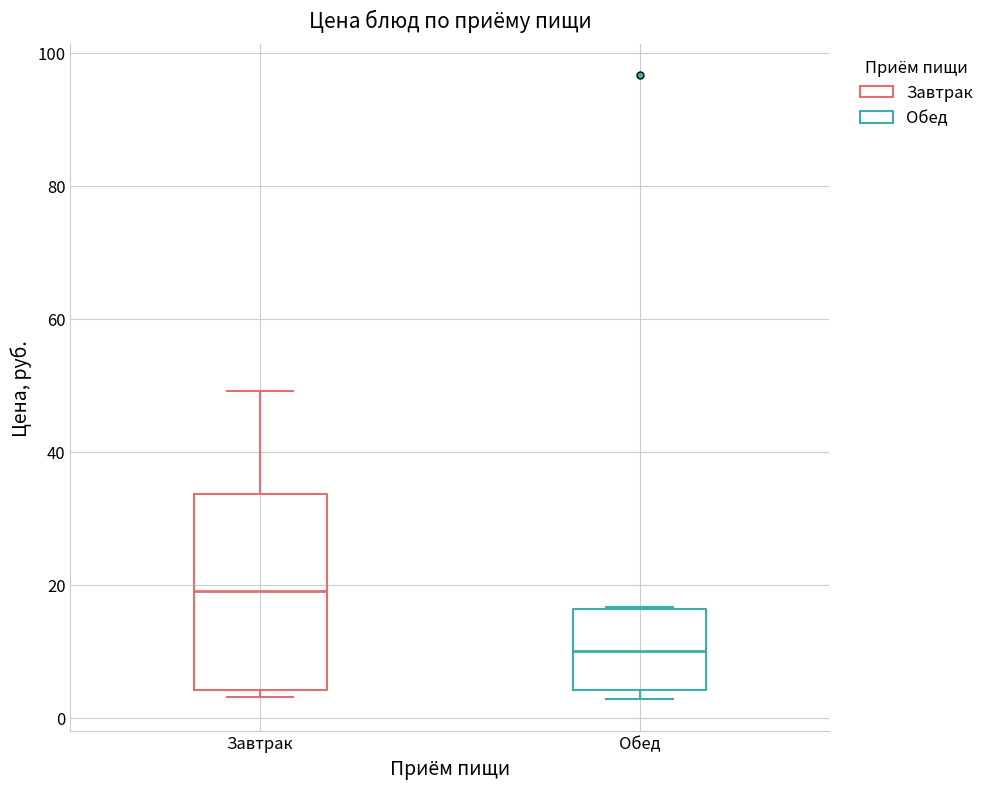

Where is the lower edge of the box for Обед on the y-axis? The values are not printed on the chart, so give them approximately, as read against the axis.

4